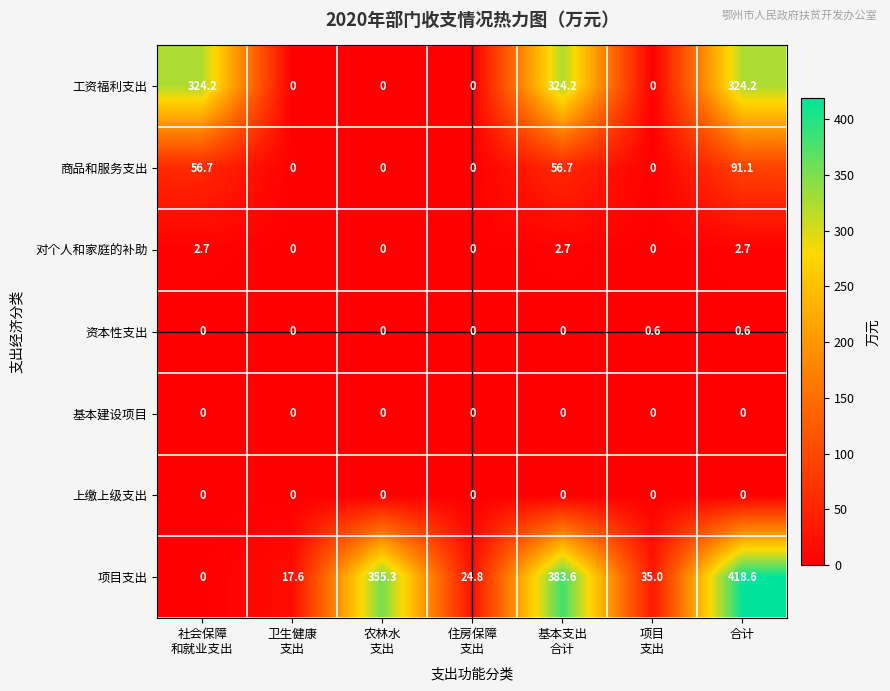

What is the difference between the maximum and second lowest values in the 资本性支出 series?

0.6